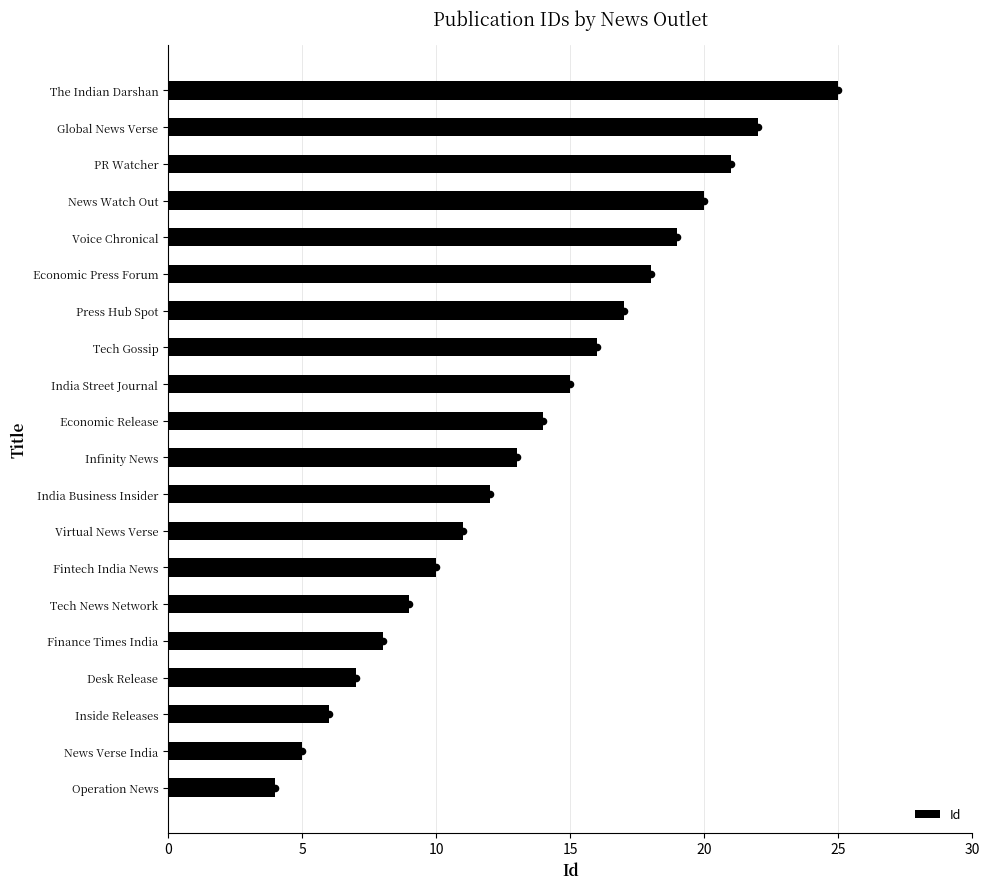

What is the minimum value for Id?

4